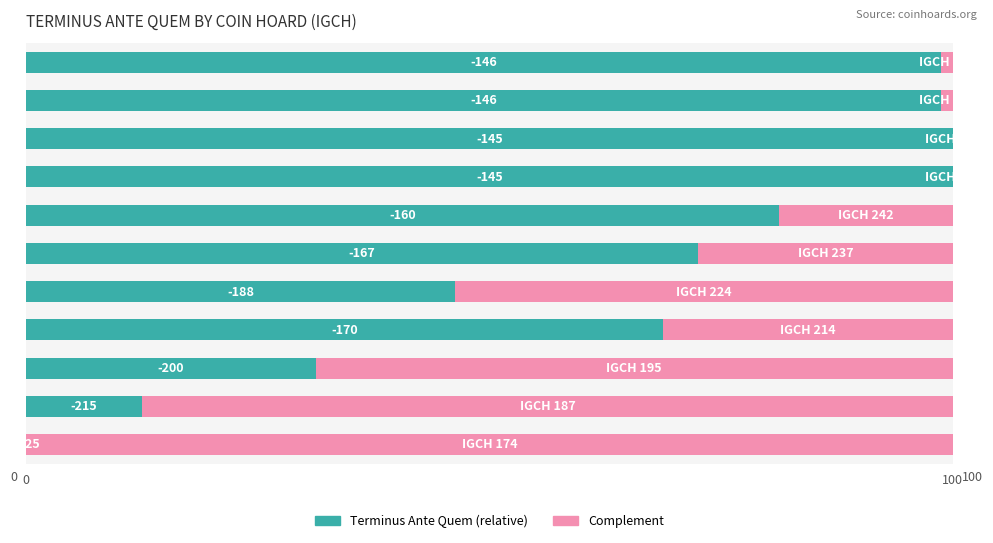

How many bars are there in total?

22